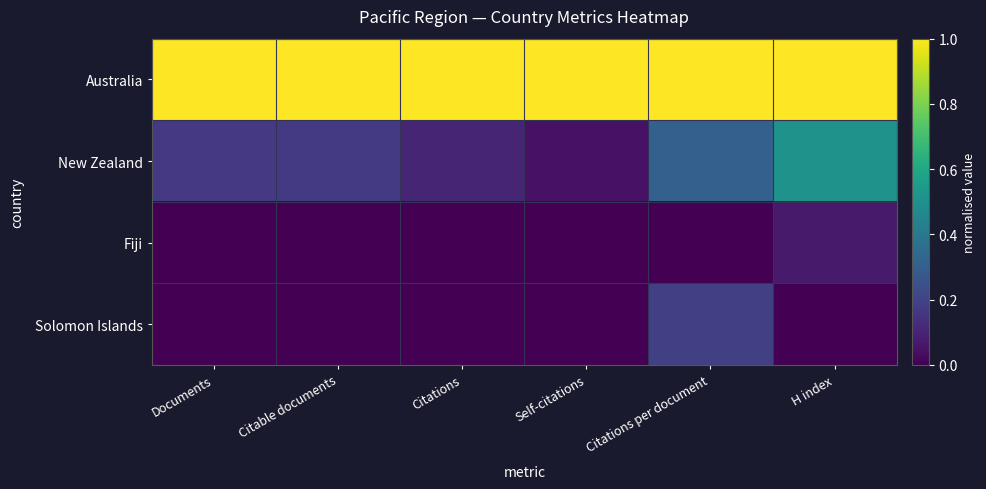

At which category is the sum across all series the highest?

H index